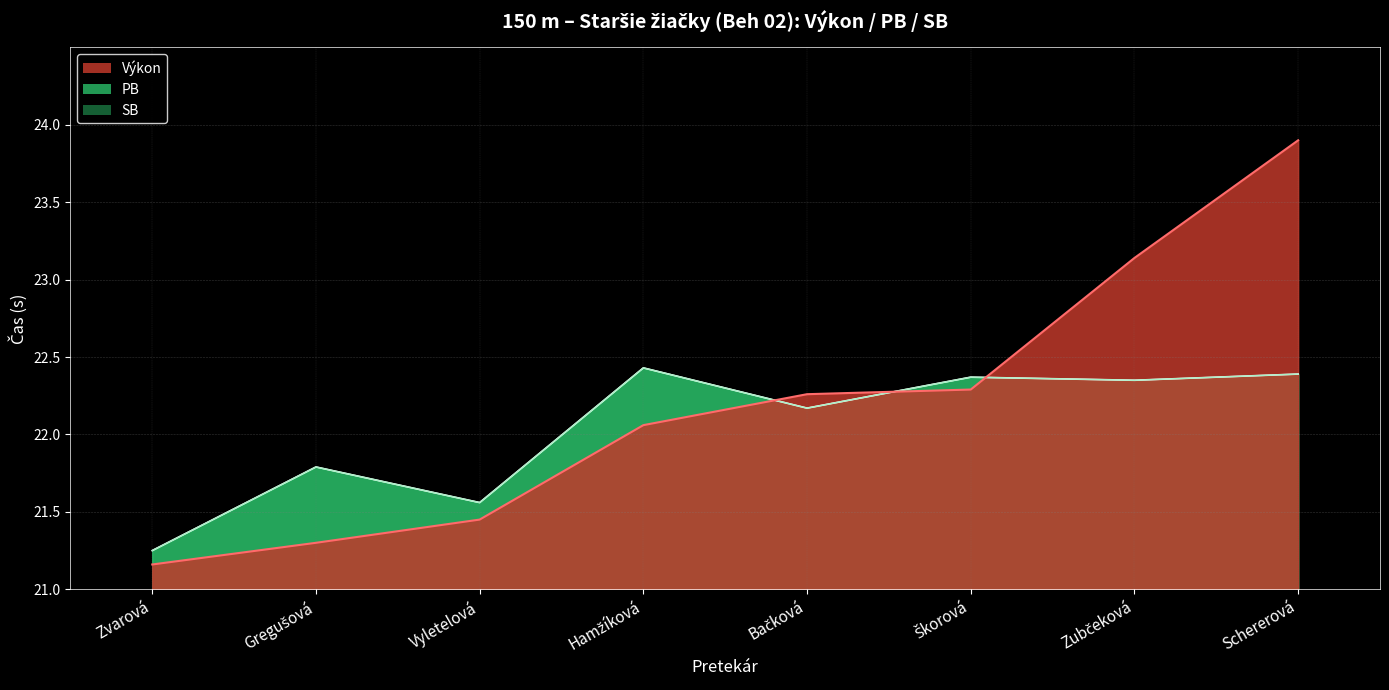

What is the difference between the PB line values at Hamžíková and Bačková?

0.3